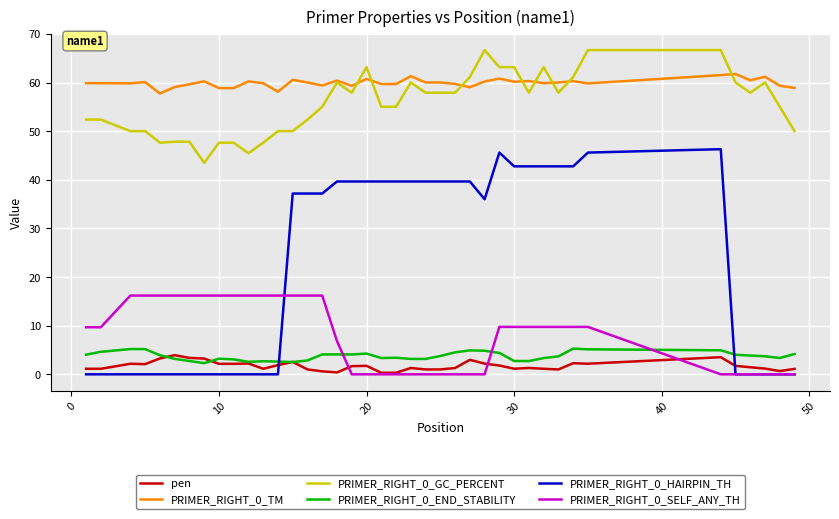

Which series has the largest range (max minus min)?

PRIMER_RIGHT_0_HAIRPIN_TH